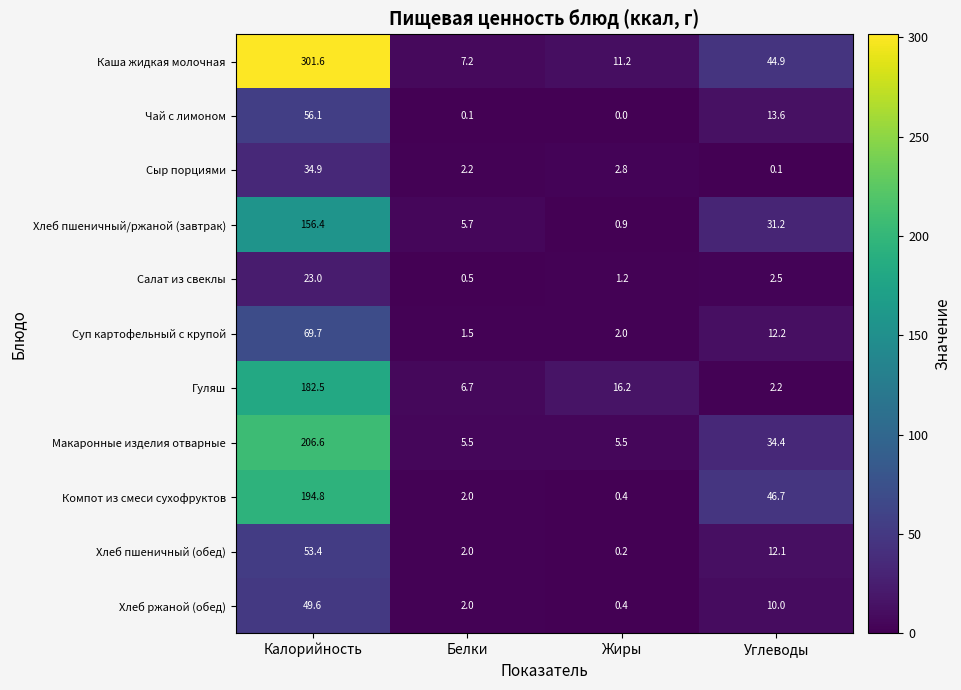

Between Калорийность and Белки, which series saw the biggest shift?

Каша жидкая молочная